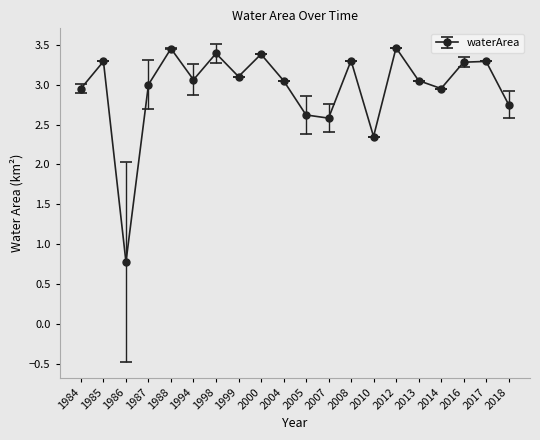

True or false: the data shows 3.0 at 1984.

True